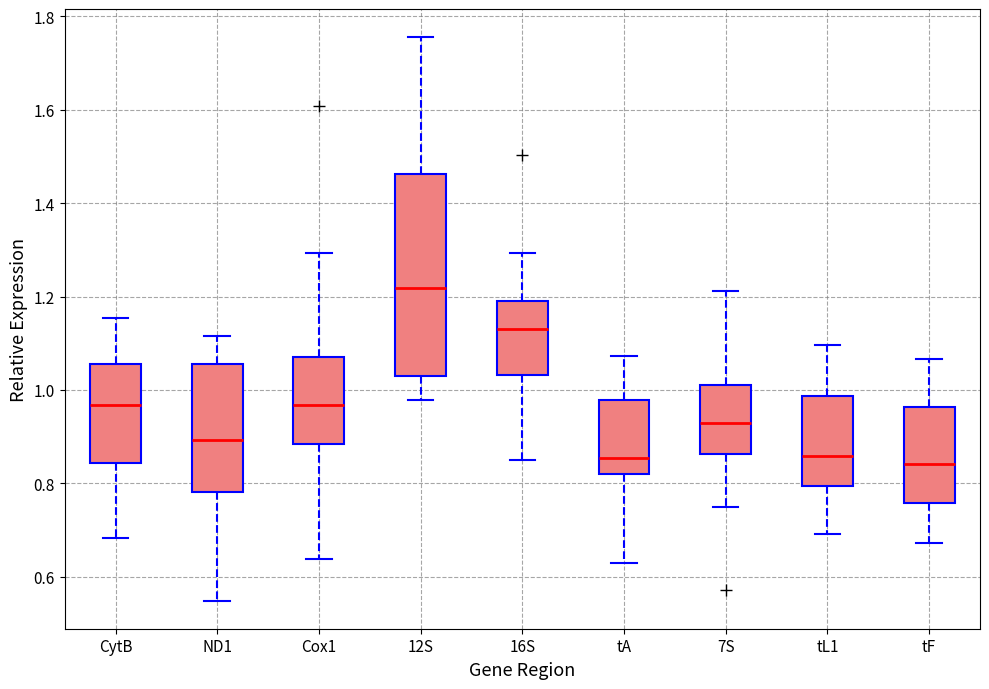

Comparing the boxes themselves (not the whiskers), which one is the tallest?

12S